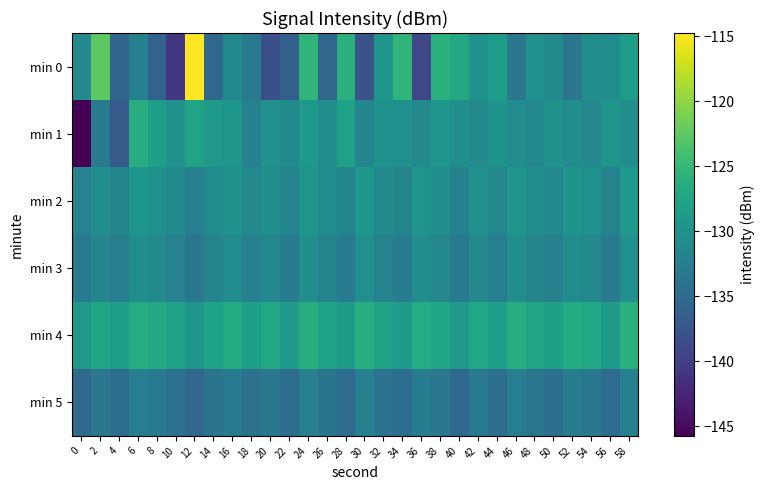

What is the minimum value shown in the chart?

-145.7